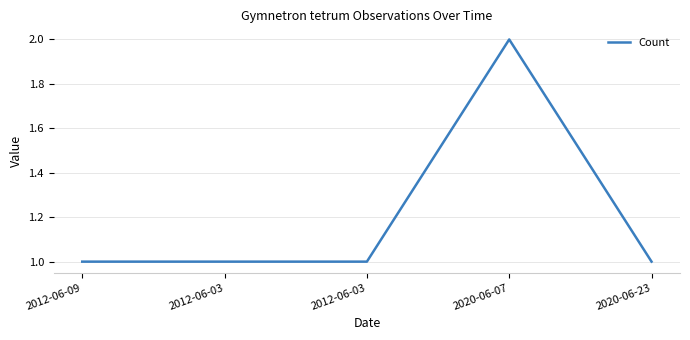

What is the greatest value displayed?

2